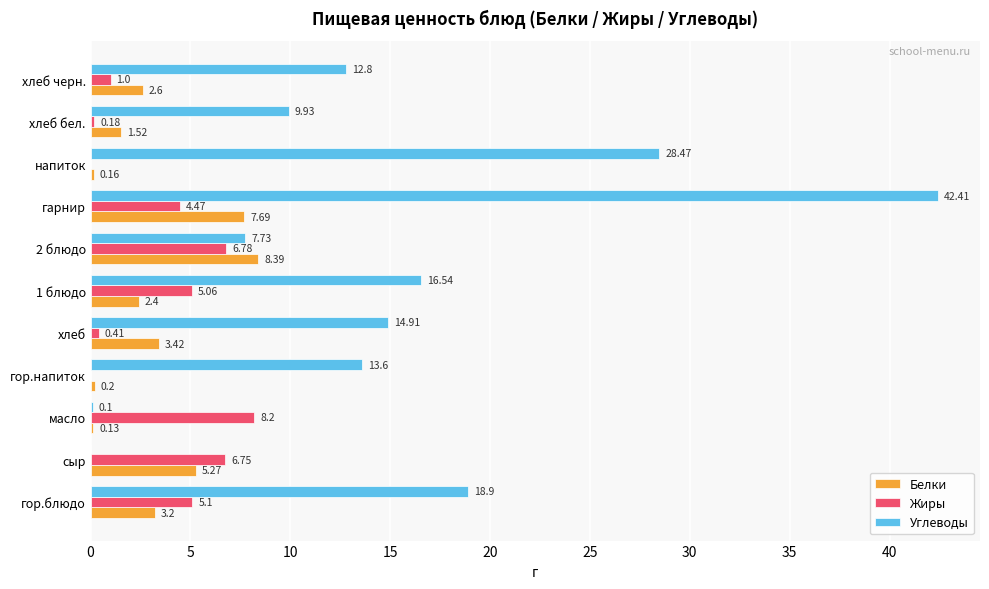

At which category is the sum across all series the highest?

гарнир